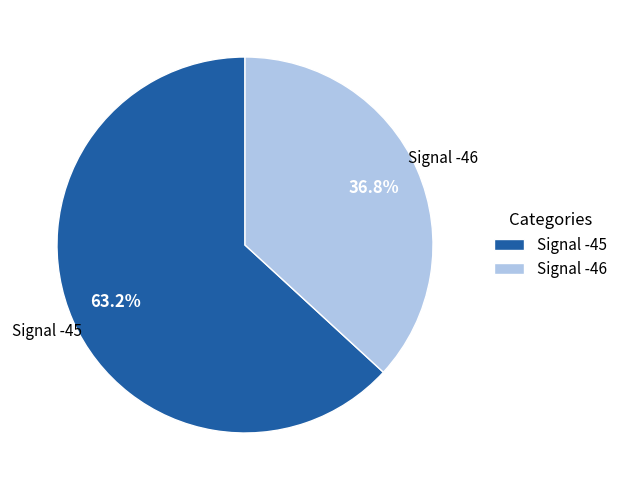

Combined, what portion of the pie is Signal -45 and Signal -46?

100.0%